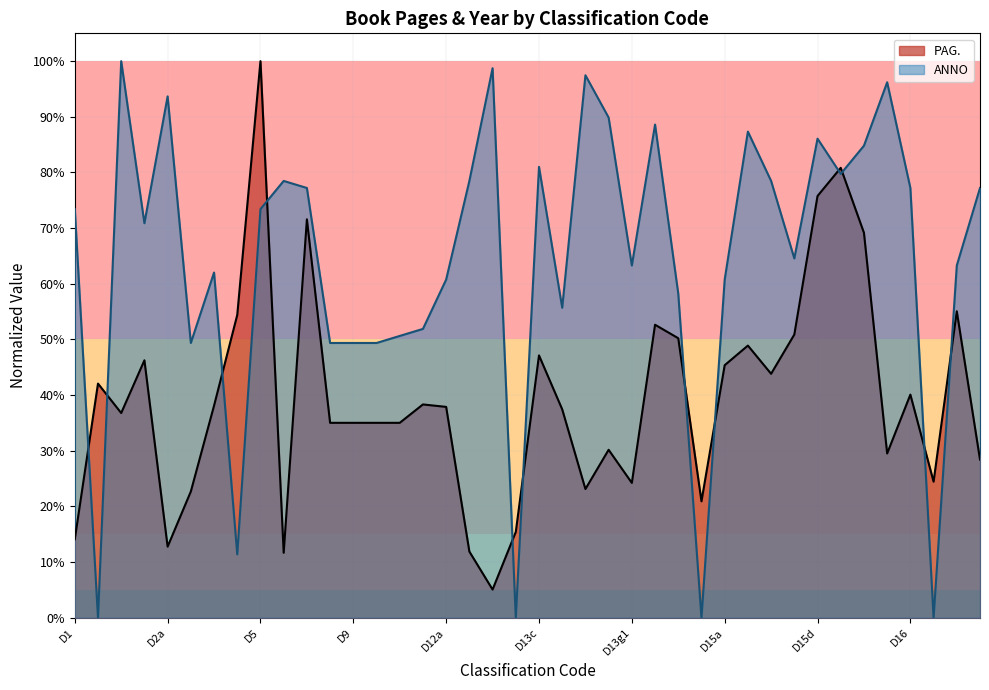

The chart shows a value of 0.3 at D16c. True or false?

True